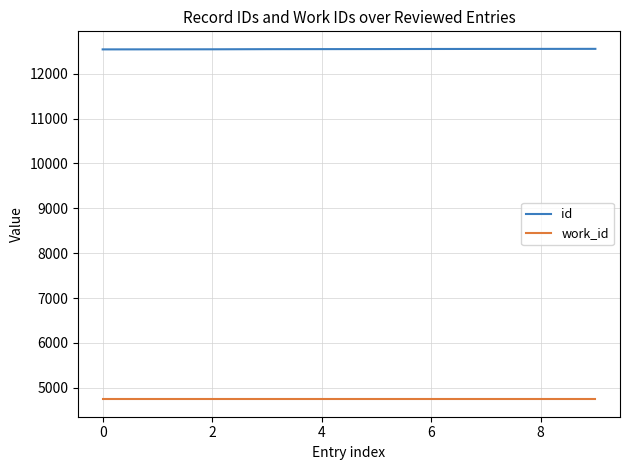

True or false: id and work_id cross at least once.

False